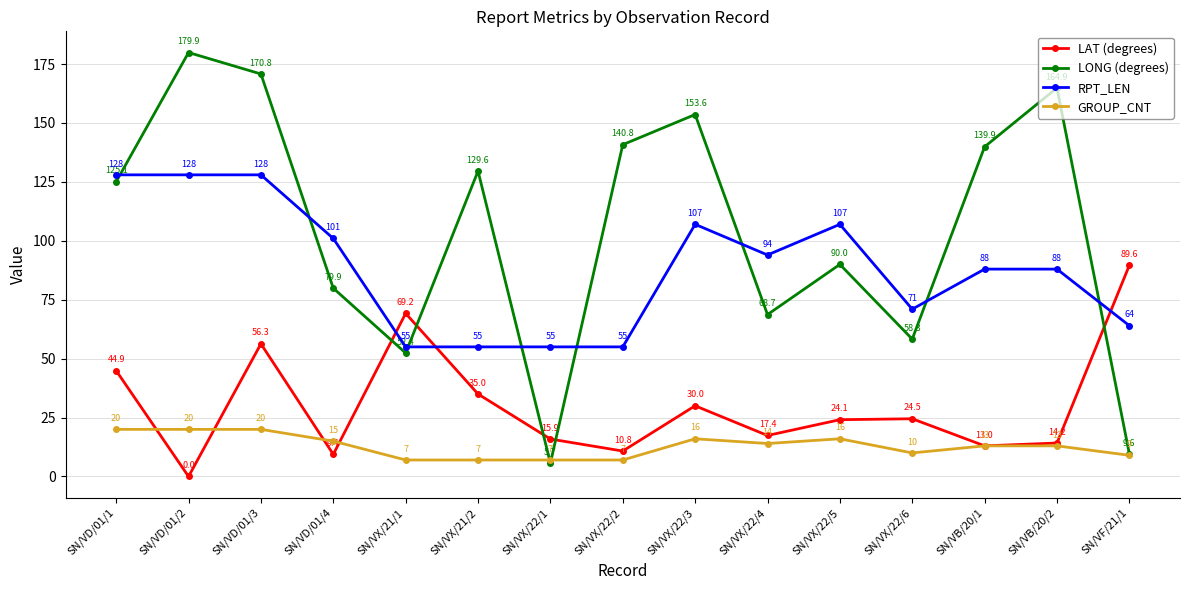

How many values in the LAT (degrees) series exceed 24?

8